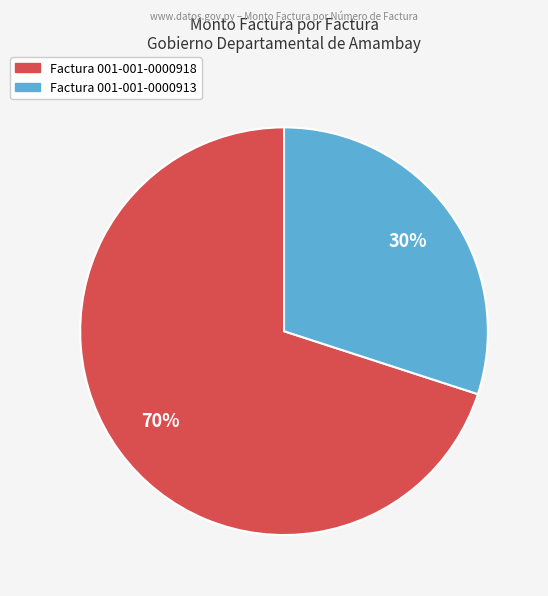

Is the sum of Factura 001-001-0000913 and Factura 001-001-0000918 greater than half?

Yes